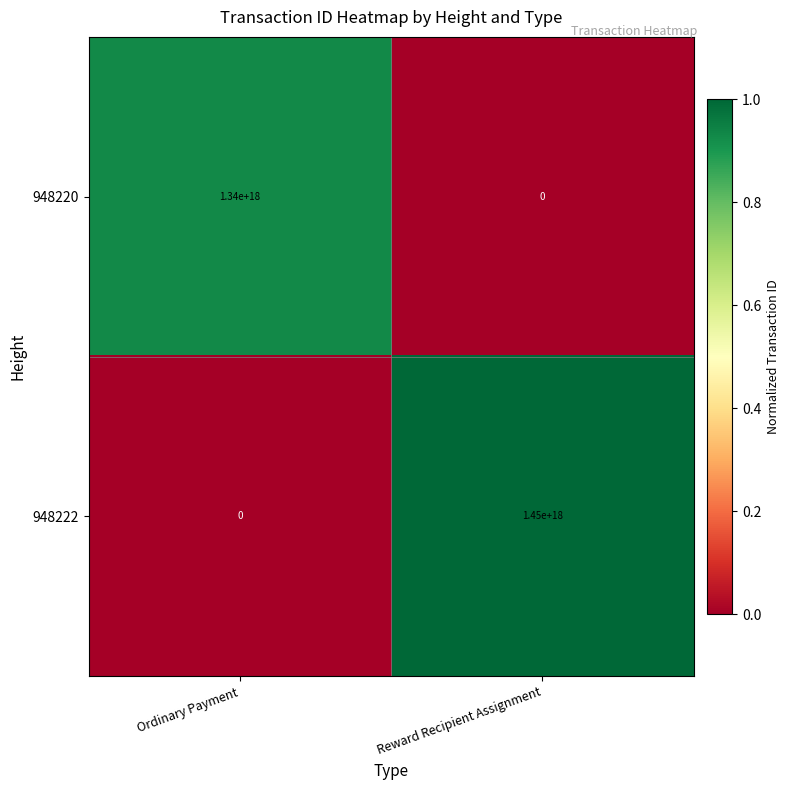

At which category is the sum across all series the highest?

Reward Recipient Assignment